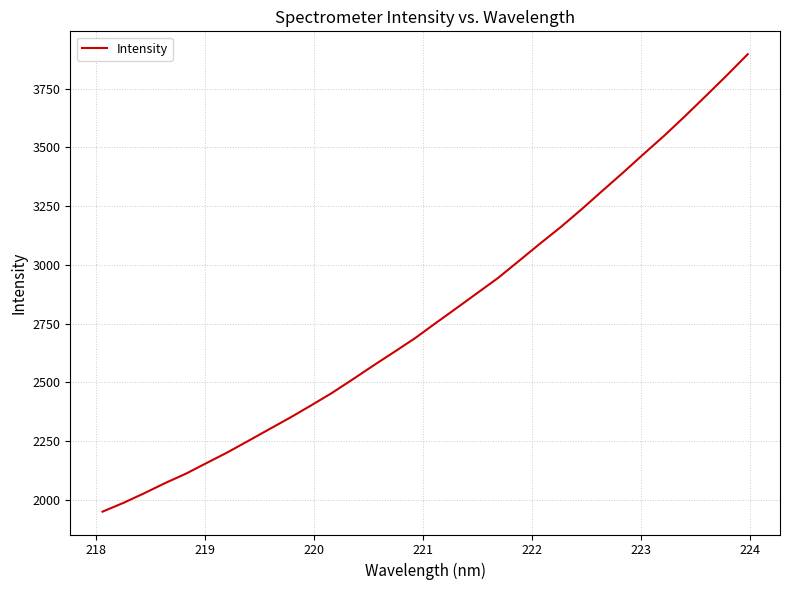

What is the maximum value shown in the chart?

3897.3